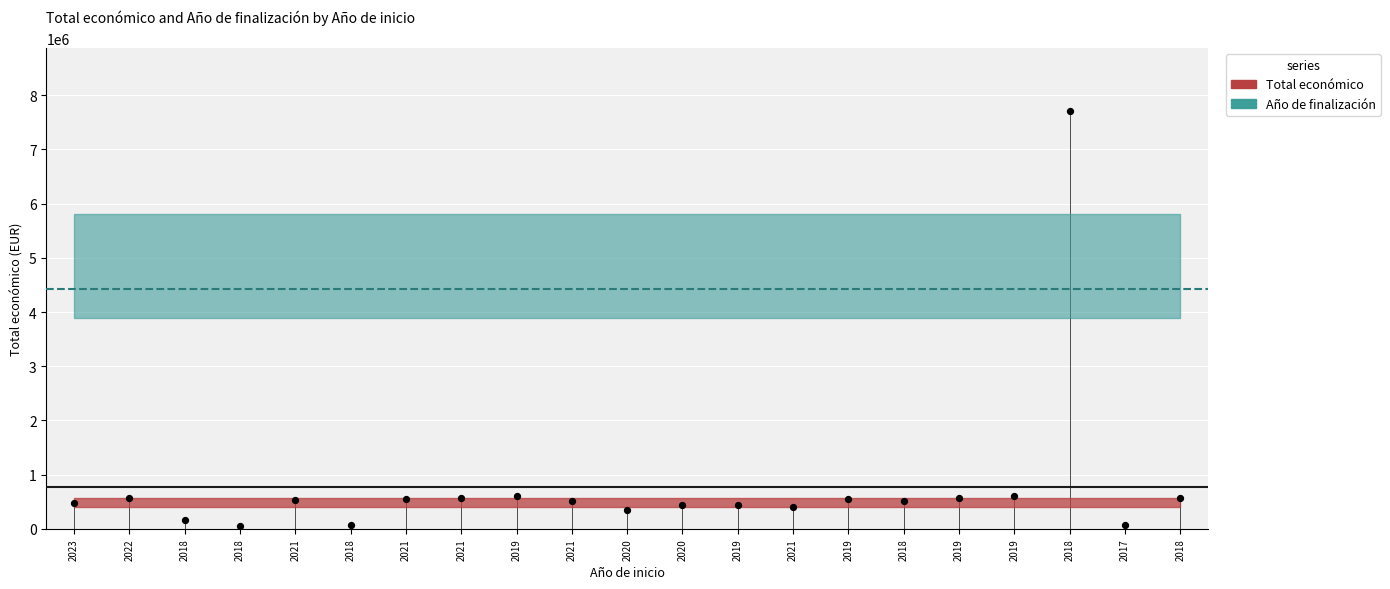

What is the change in value from 2020 to 2019?

+95324